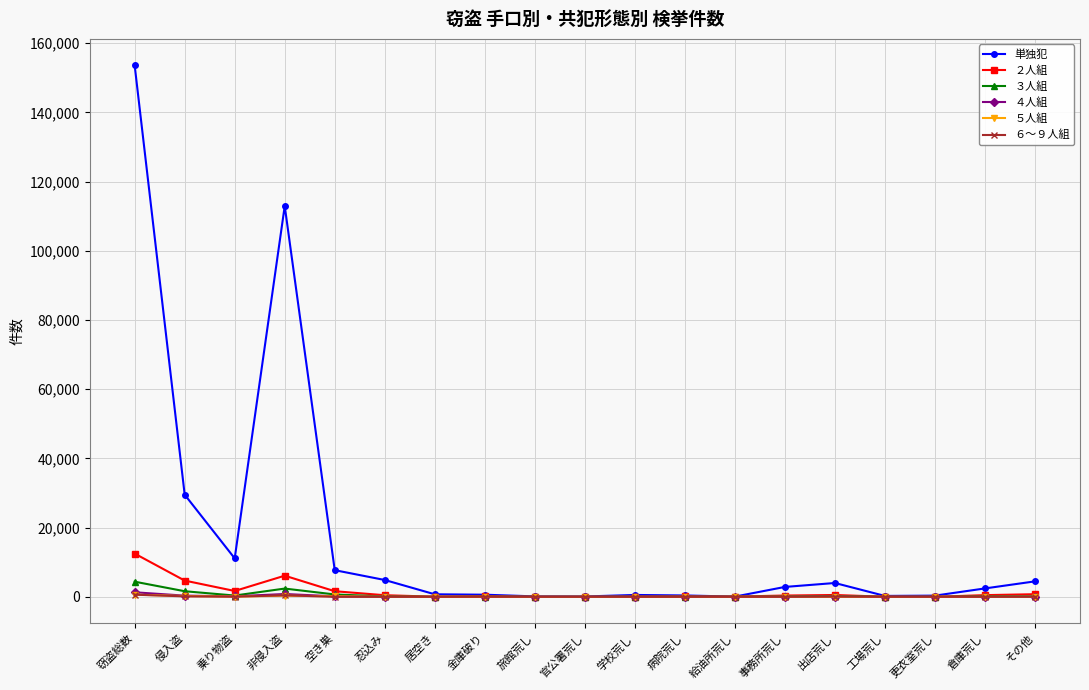

At which category is the sum across all series the highest?

窃盗総数